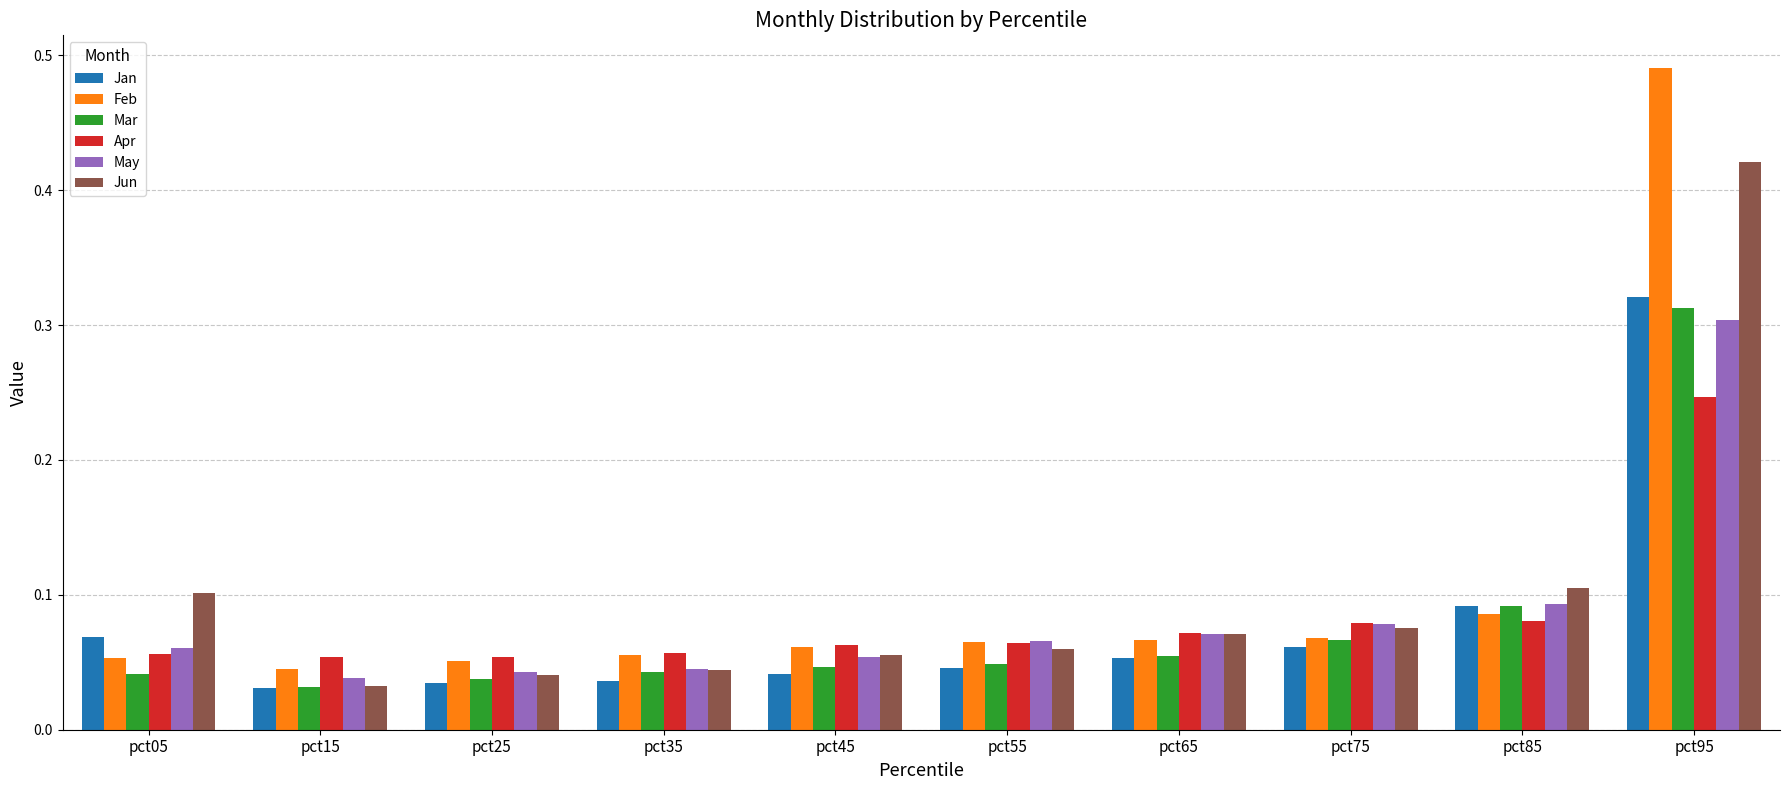

Is the value of Feb at pct55 greater than the value of Jan at pct85?

No